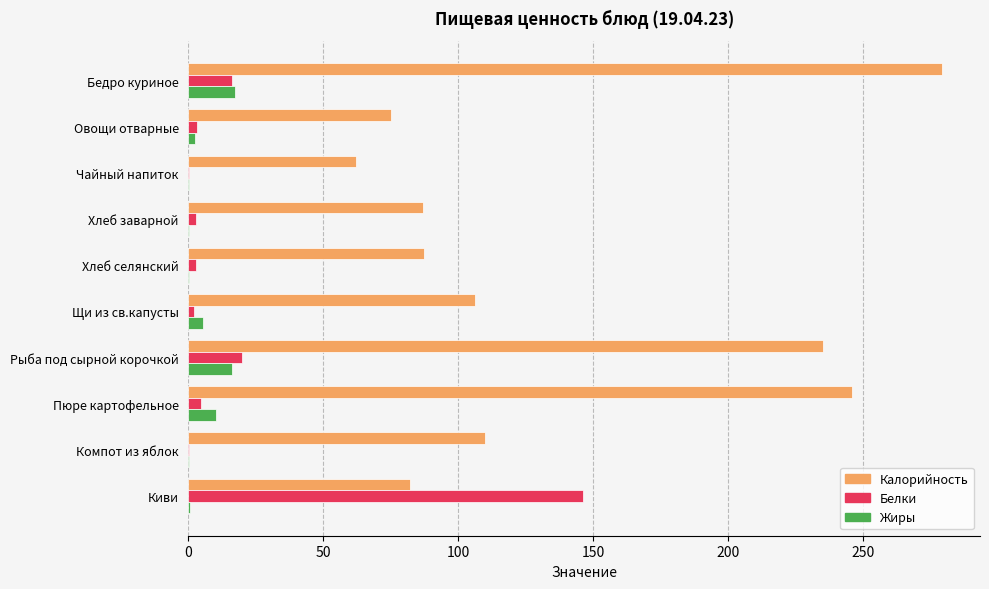

Which series changed the most between Чайный напиток and Пюре картофельное?

Калорийность